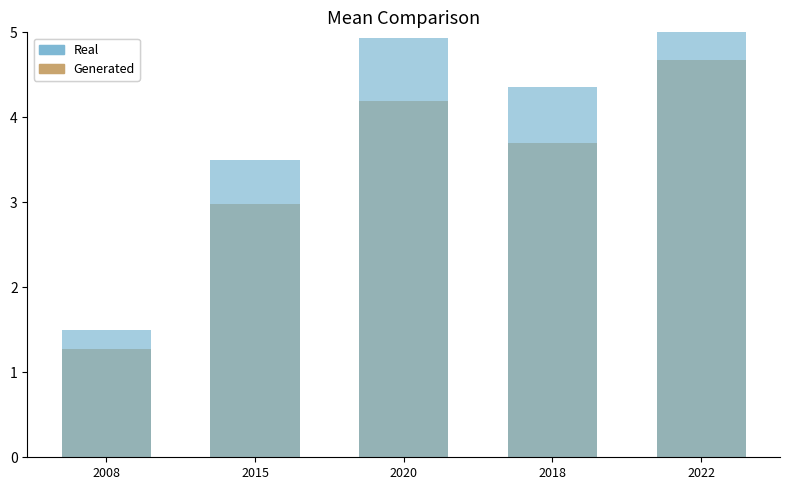

Which series has the largest range (max minus min)?

Real